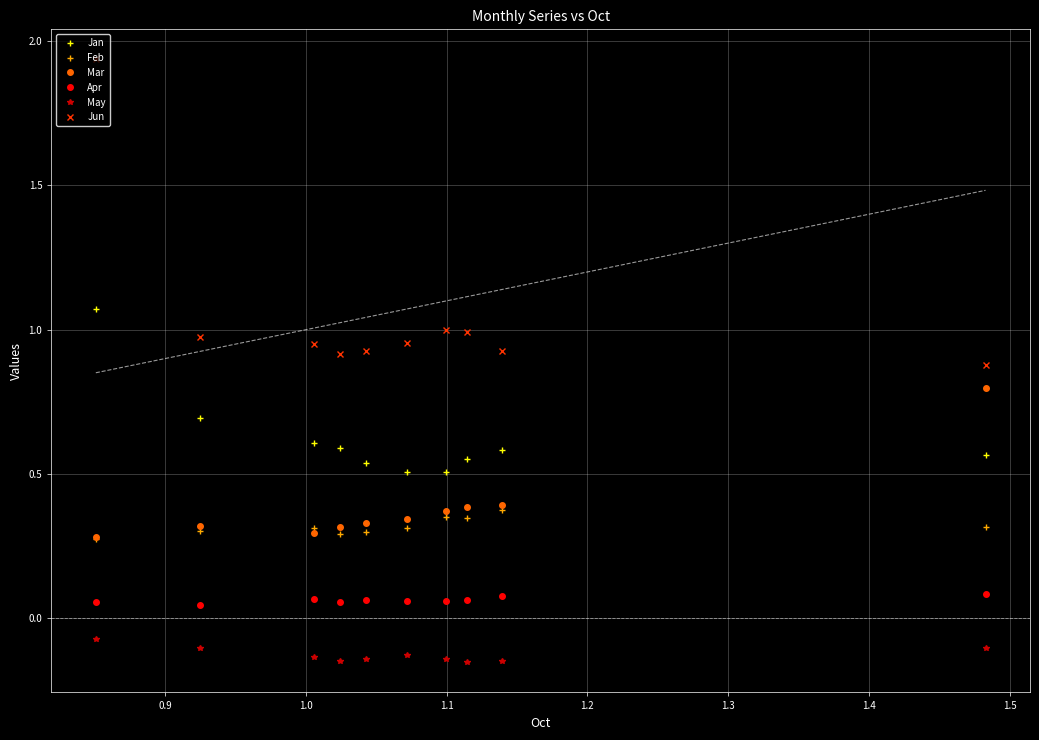

True or false: Feb and Apr intersect in this chart.

False